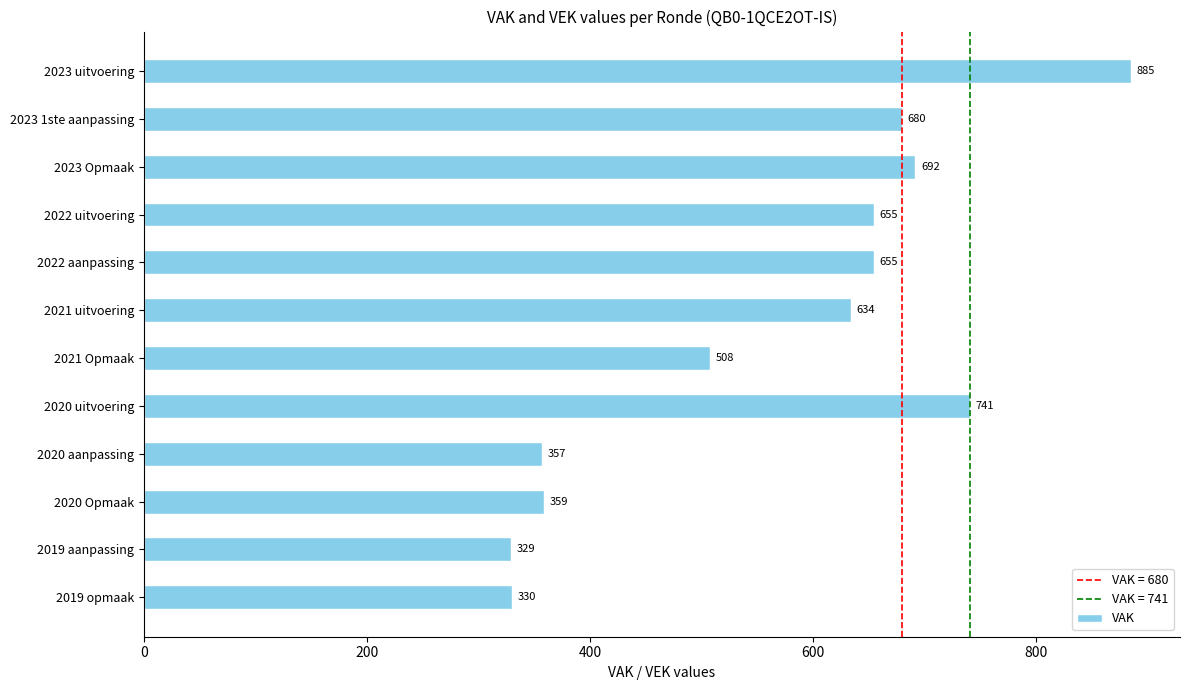

What is the value of the 2nd bar from the top?

680